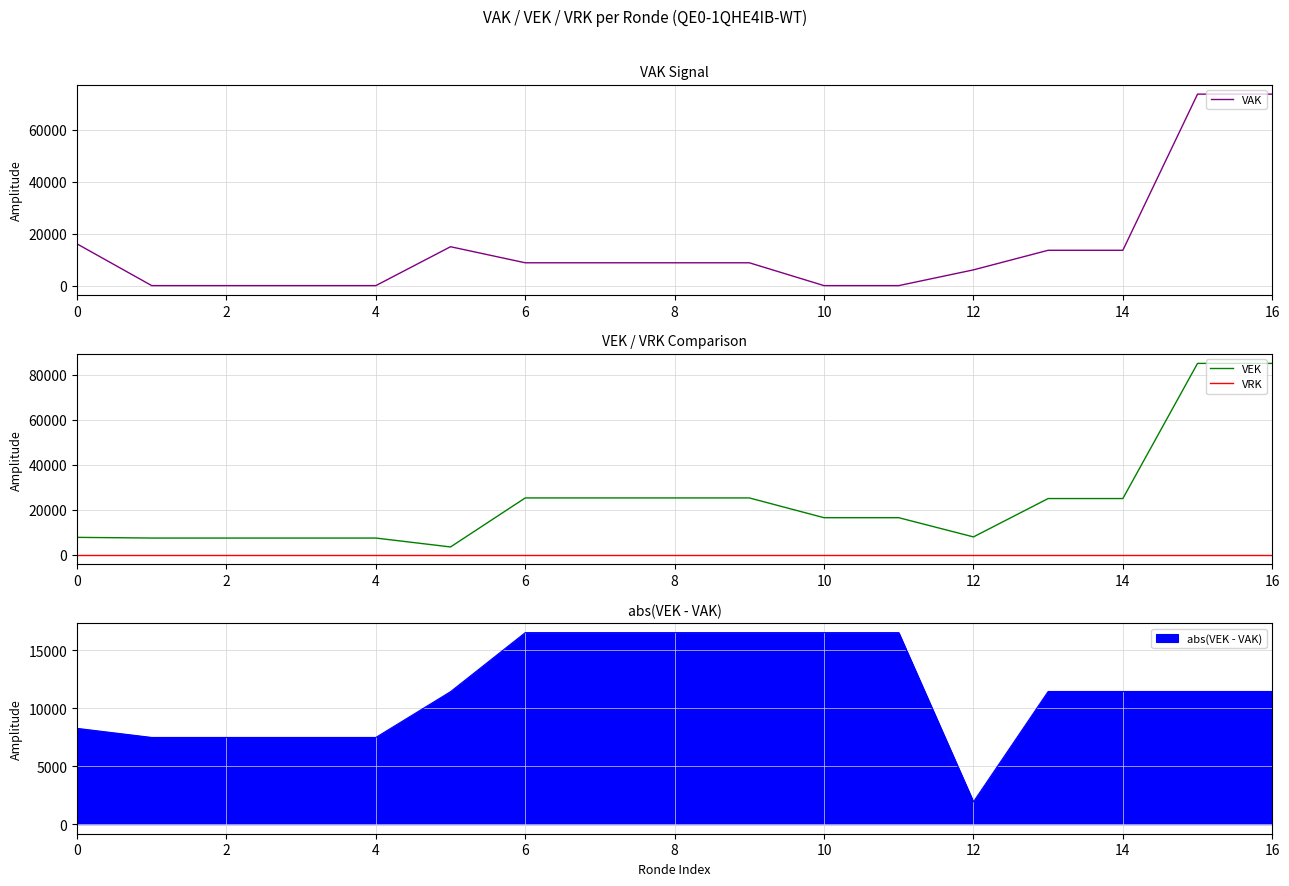

List the series in order of their peak value, lowest first.

VRK, VAK, VEK